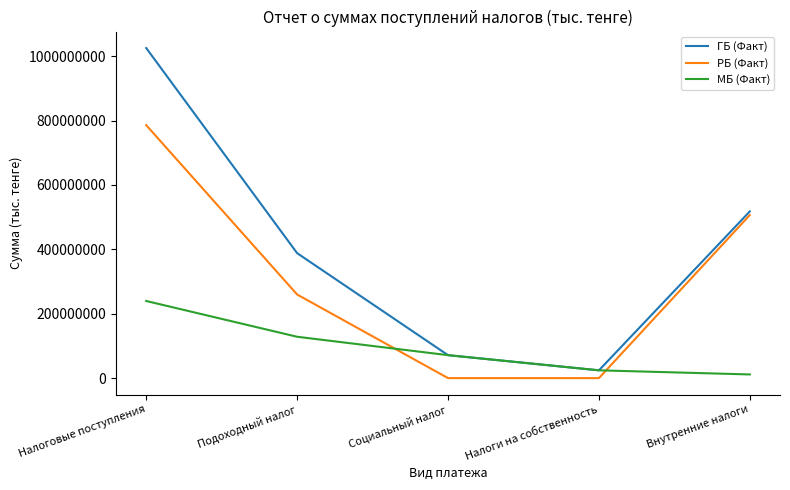

Is this an area chart (filled region under the line)?

No